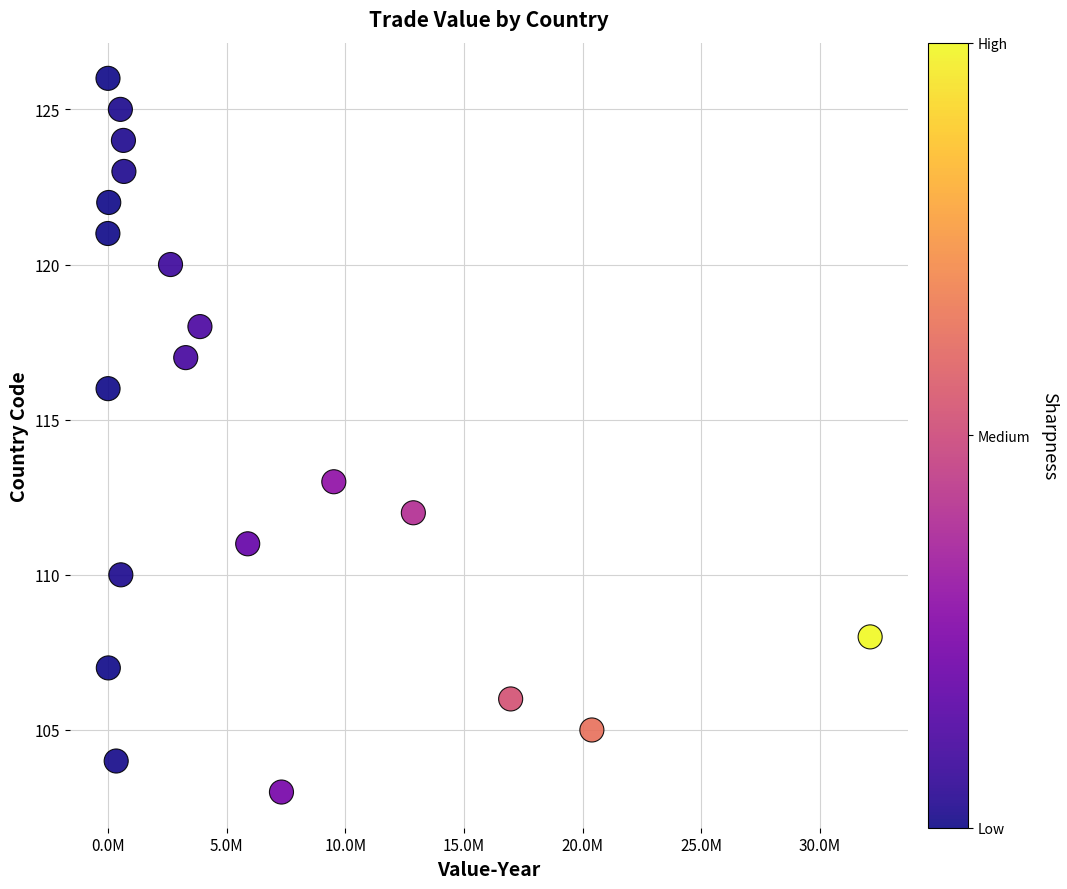

What is the range of Y values (max minus min)?

23